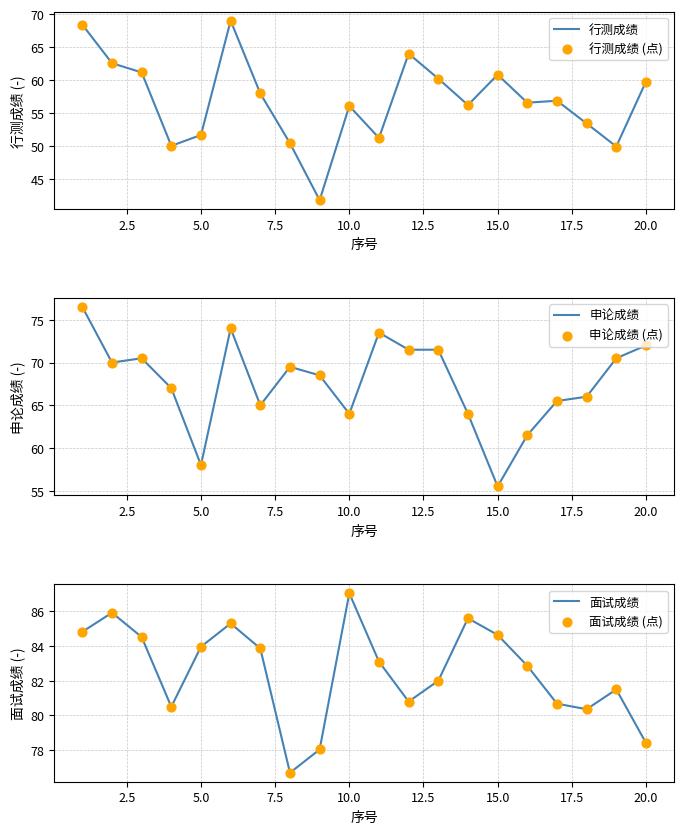

Which series has the largest Y range (max minus min)?

行测成绩